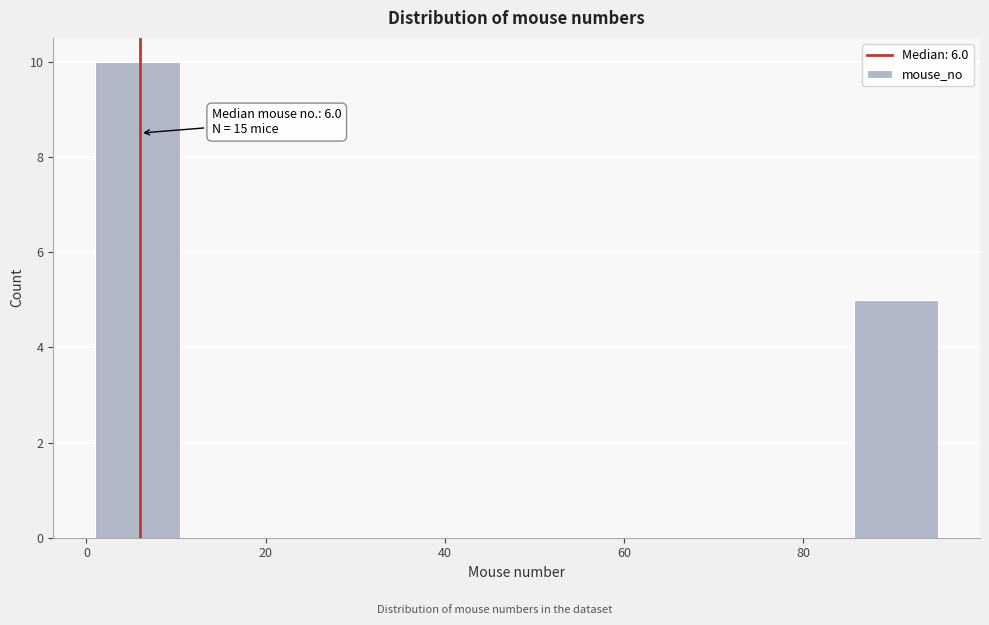

Over which range of the x-axis is the bar tallest?

1.0 to 10.4